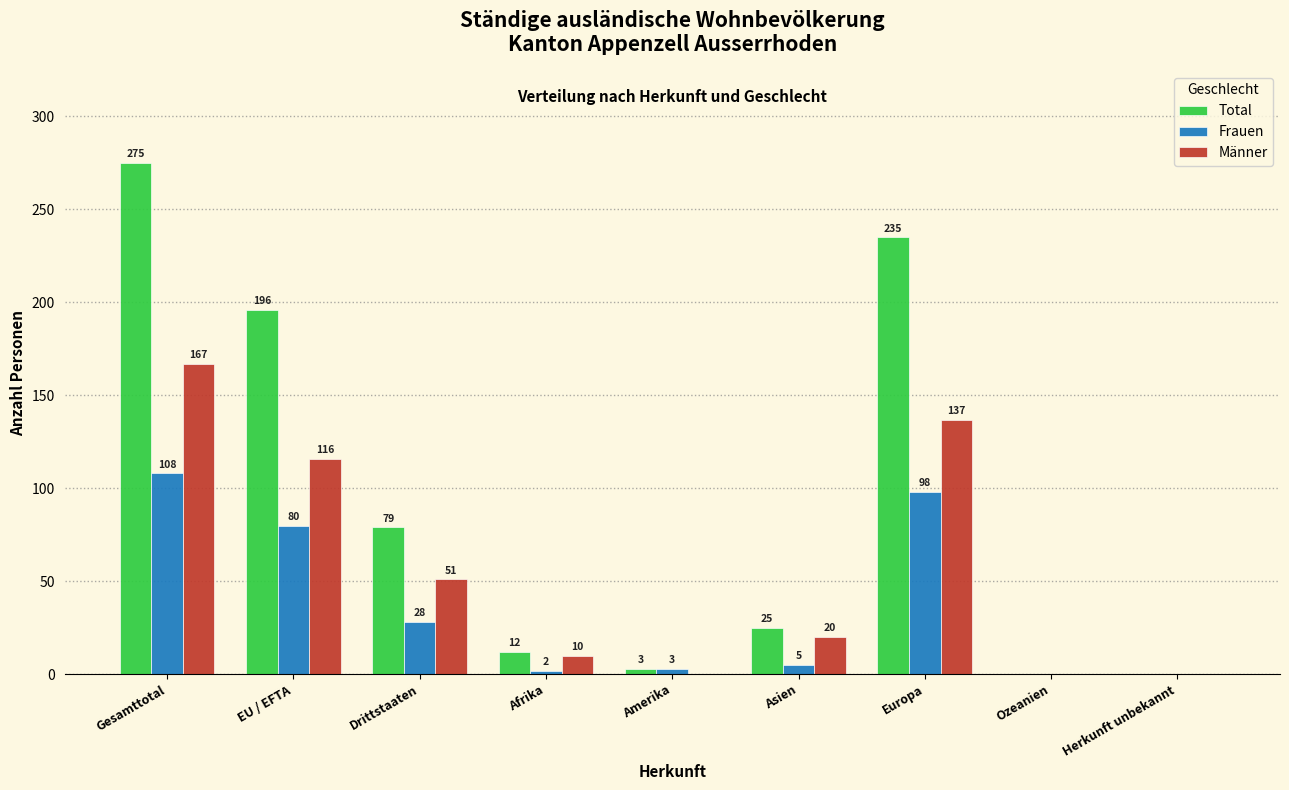

Reading left to right, list all the values displayed in this chart.

Total: Gesamttotal=275	EU / EFTA=196	Drittstaaten=79	Afrika=12	Amerika=3	Asien=25	Europa=235	Ozeanien=0	Herkunft unbekannt=0
Frauen: Gesamttotal=108	EU / EFTA=80	Drittstaaten=28	Afrika=2	Amerika=3	Asien=5	Europa=98	Ozeanien=0	Herkunft unbekannt=0
Männer: Gesamttotal=167	EU / EFTA=116	Drittstaaten=51	Afrika=10	Amerika=0	Asien=20	Europa=137	Ozeanien=0	Herkunft unbekannt=0